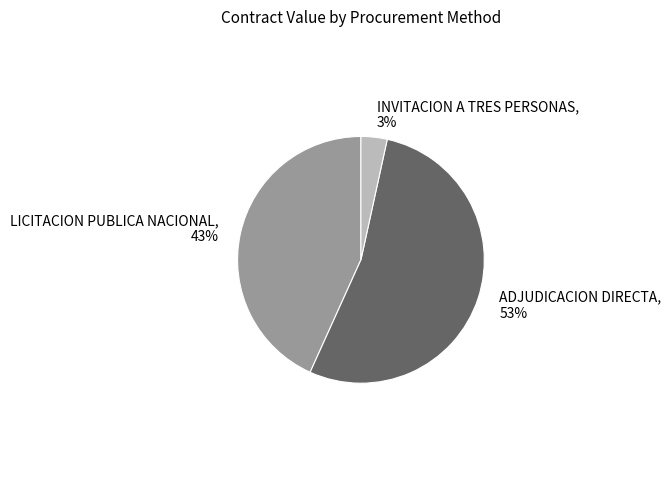

How many slices are in this pie chart?

3